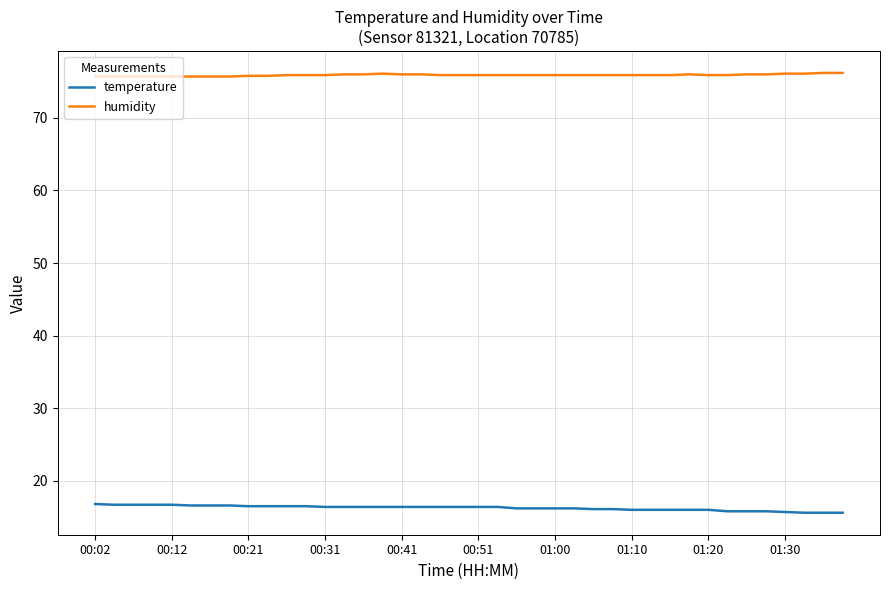

Does the chart have visible grid lines?

Yes